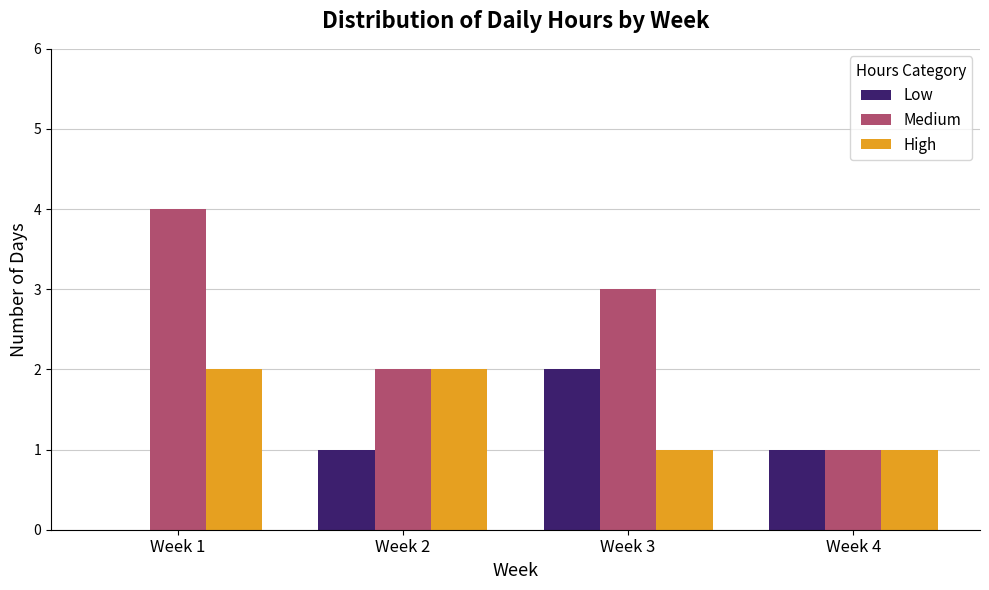

What is the sum of all Medium values?

10